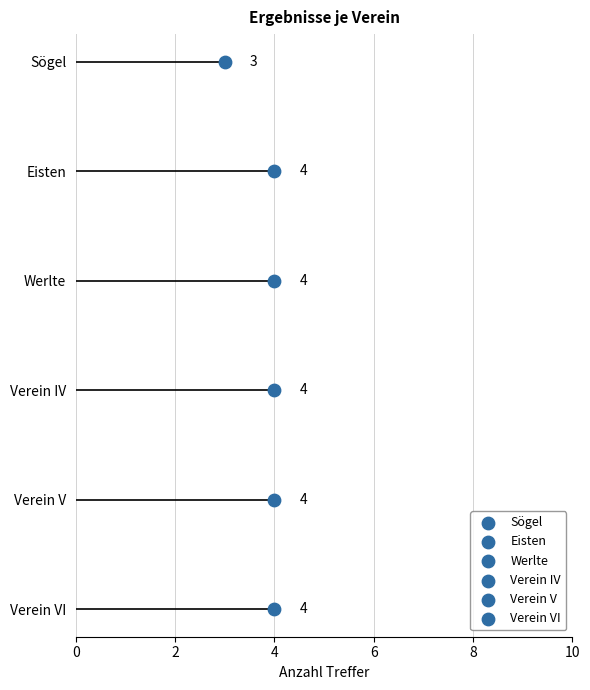

What are all the series names shown in the legend?

Sögel, Eisten, Werlte, Verein IV, Verein V, Verein VI